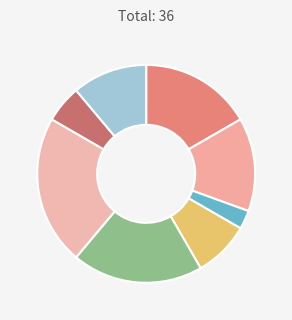

How many slices are in this pie chart?

8